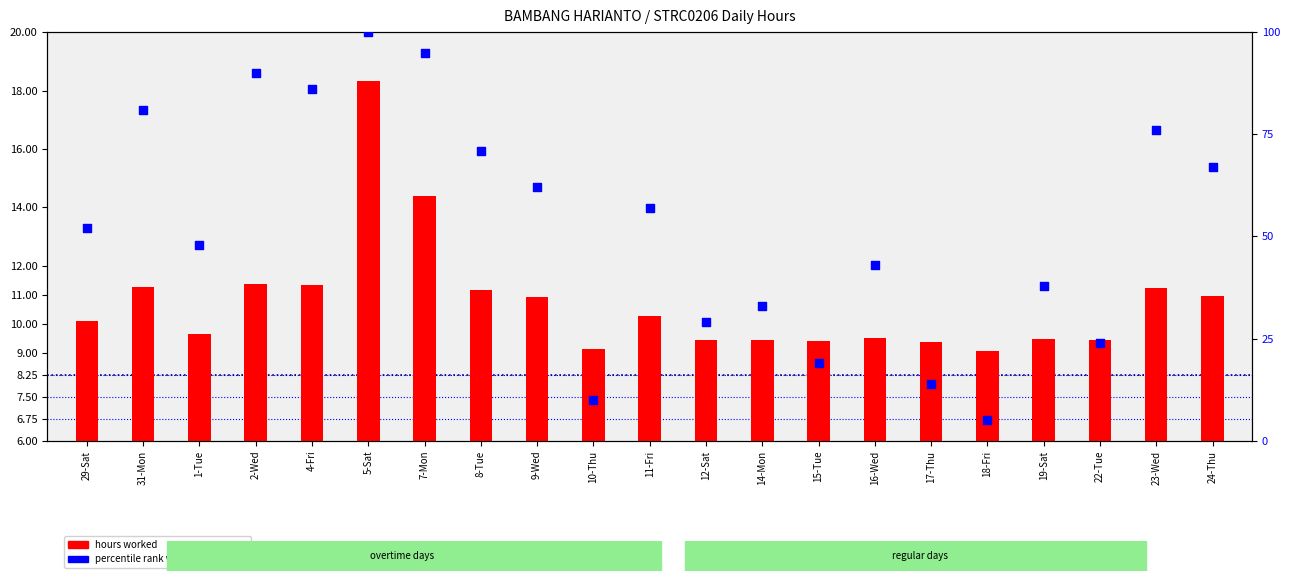

Which series has the largest total across all categories?

percentile rank within the sample